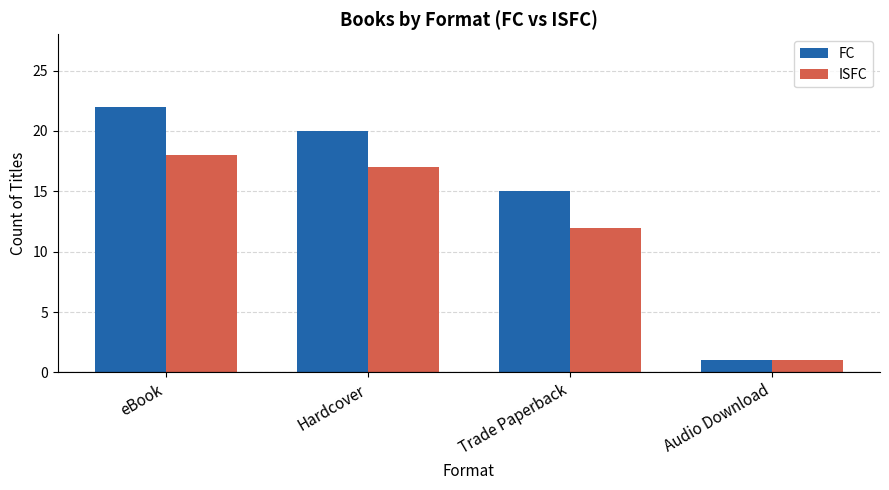

Which label corresponds to the smallest value in the chart?

Audio Download